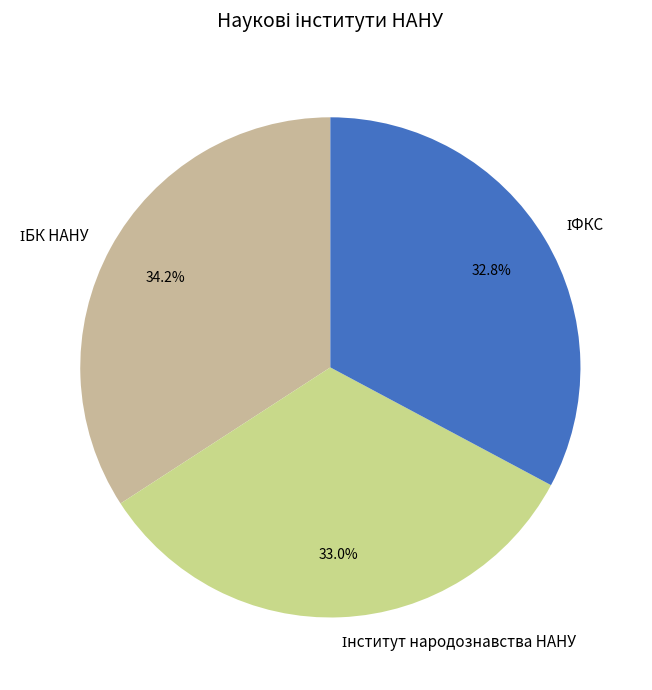

Is there any slice that represents more than half of the pie?

No